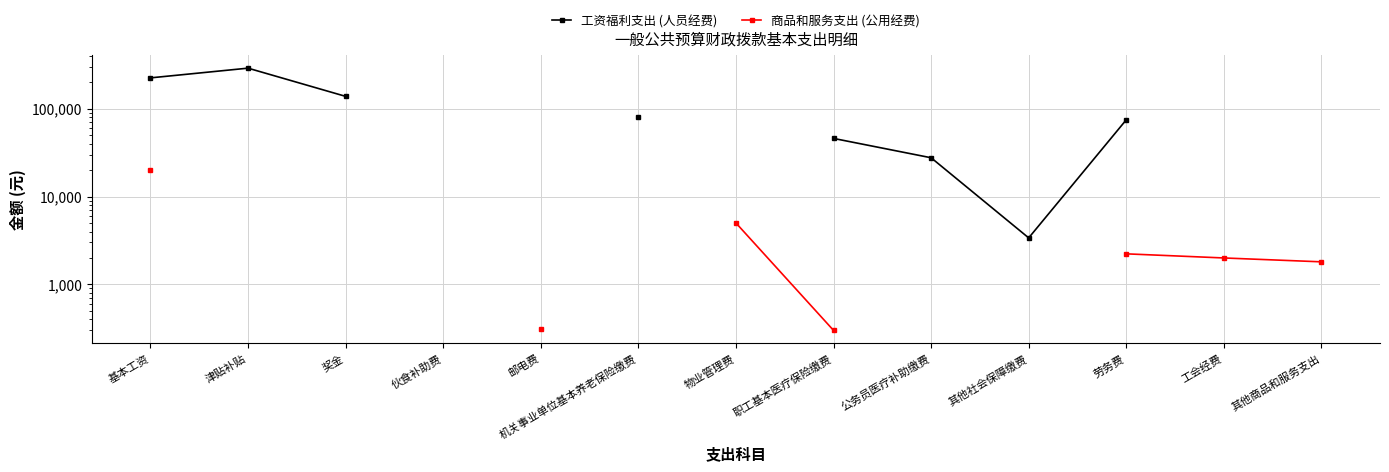

What is the highest value of the 工资福利支出 (人员经费) series?

288818.0